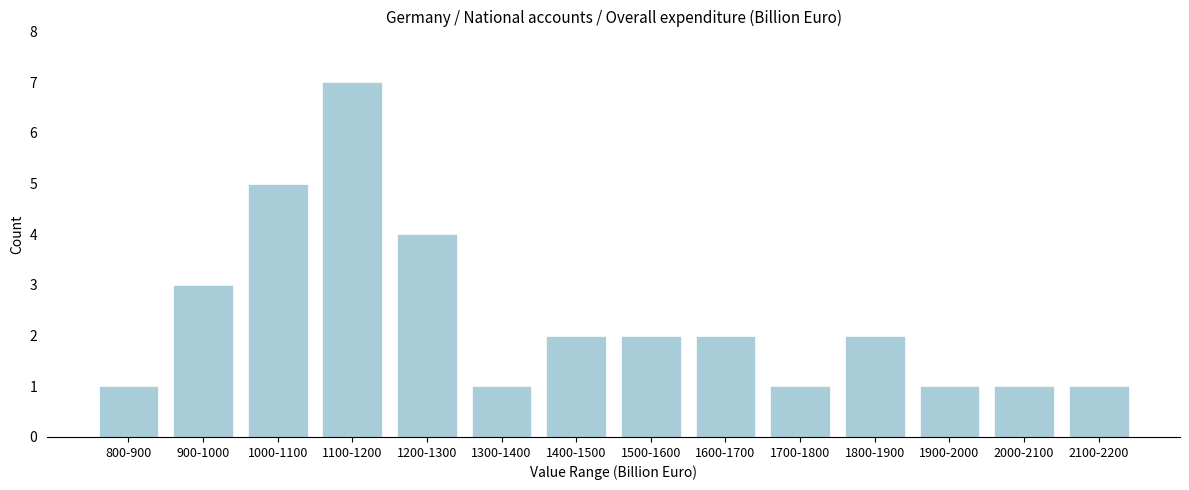

Reading left to right, extract all data points from this chart.

800-900=1	900-1000=3	1000-1100=5	1100-1200=7	1200-1300=4	1300-1400=1	1400-1500=2	1500-1600=2	1600-1700=2	1700-1800=1	1800-1900=2	1900-2000=1	2000-2100=1	2100-2200=1